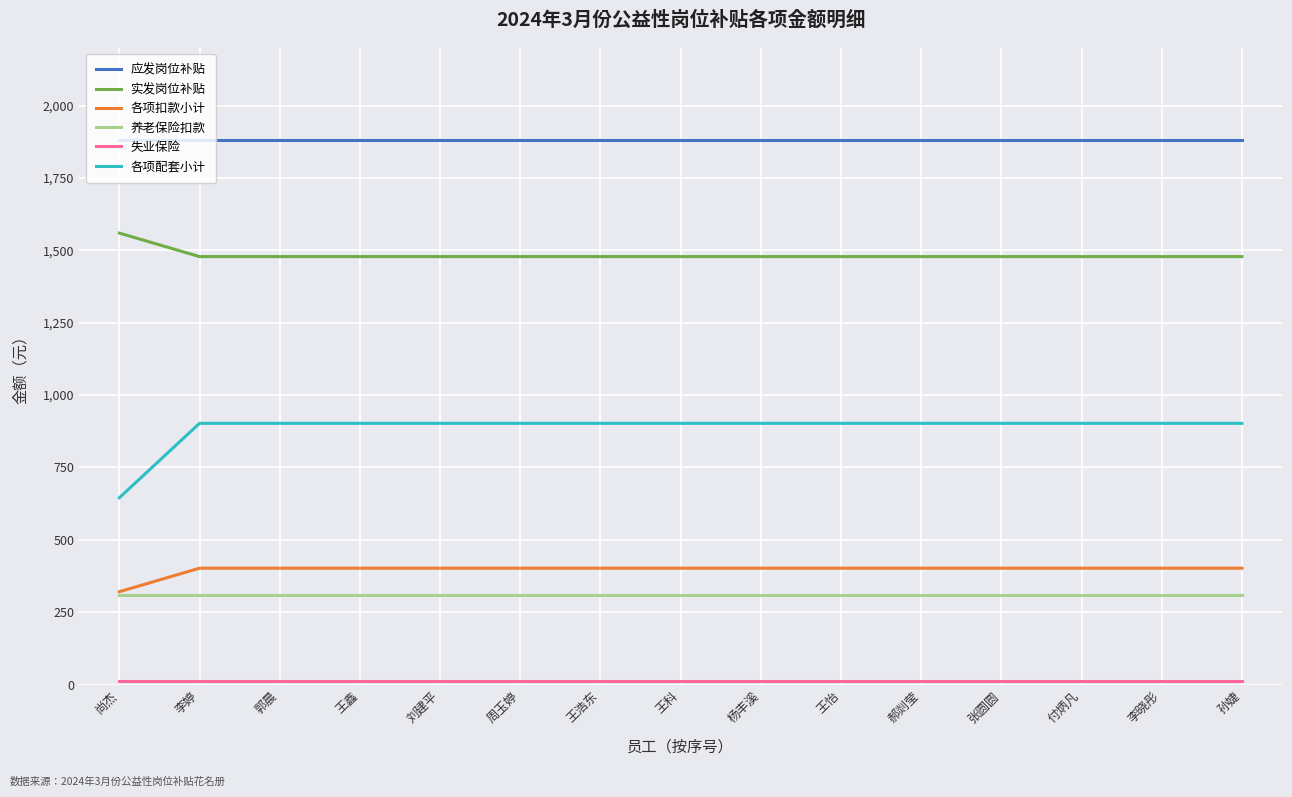

The value of 实发岗位补贴 at 王浩东 is 2475.7. True or false?

False